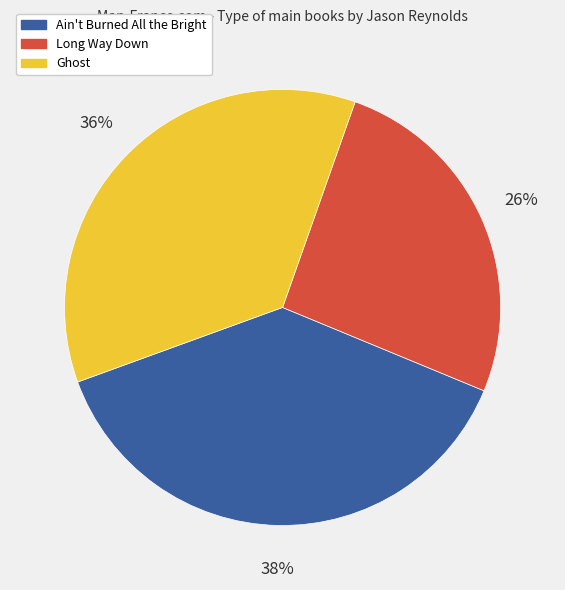

Rank the categories by value from highest to lowest.

Ain't Burned All the Bright, Ghost, Long Way Down